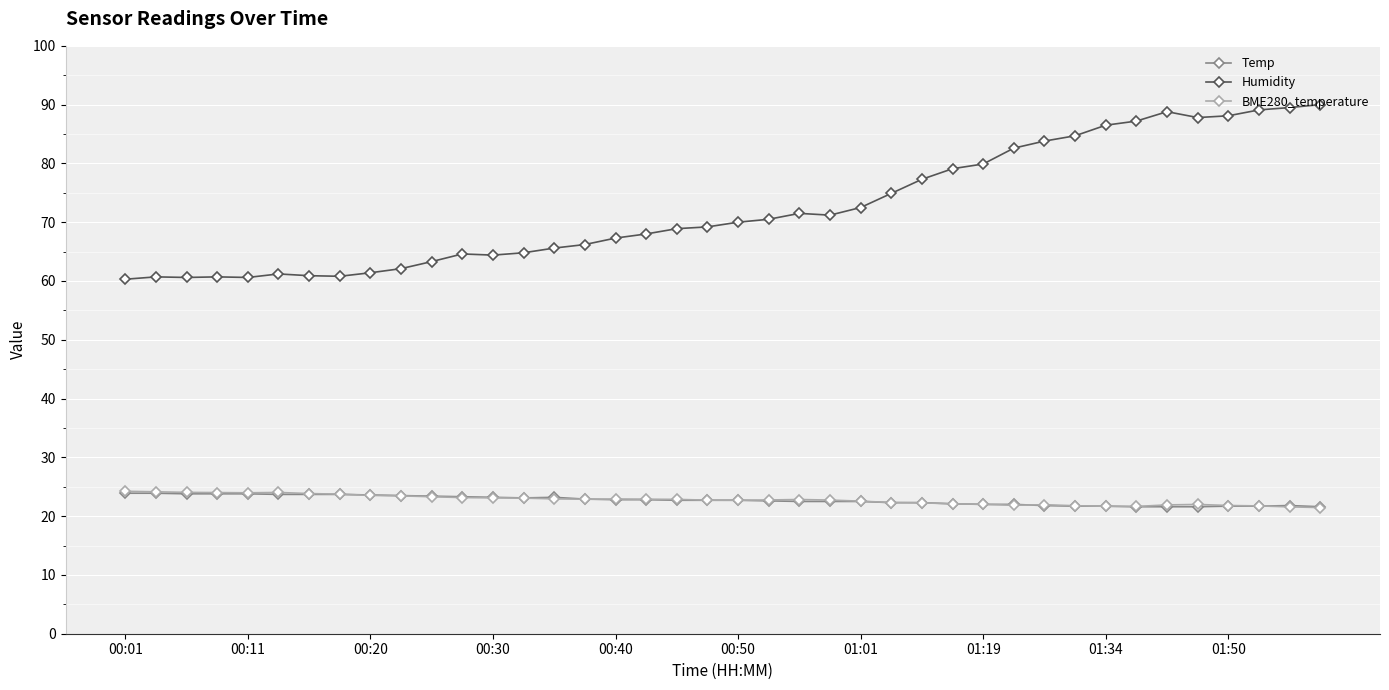

Which series has the largest total across all categories?

Humidity